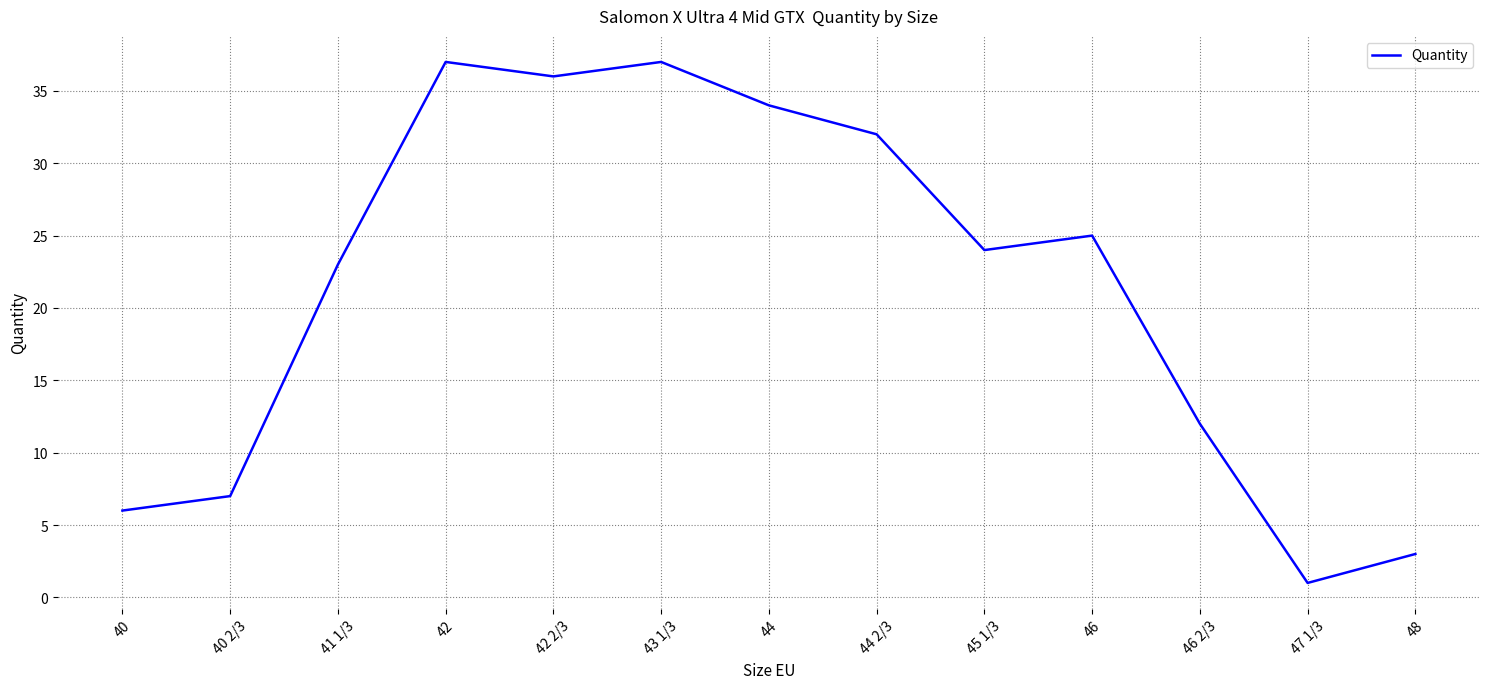

What is the greatest value displayed?

37